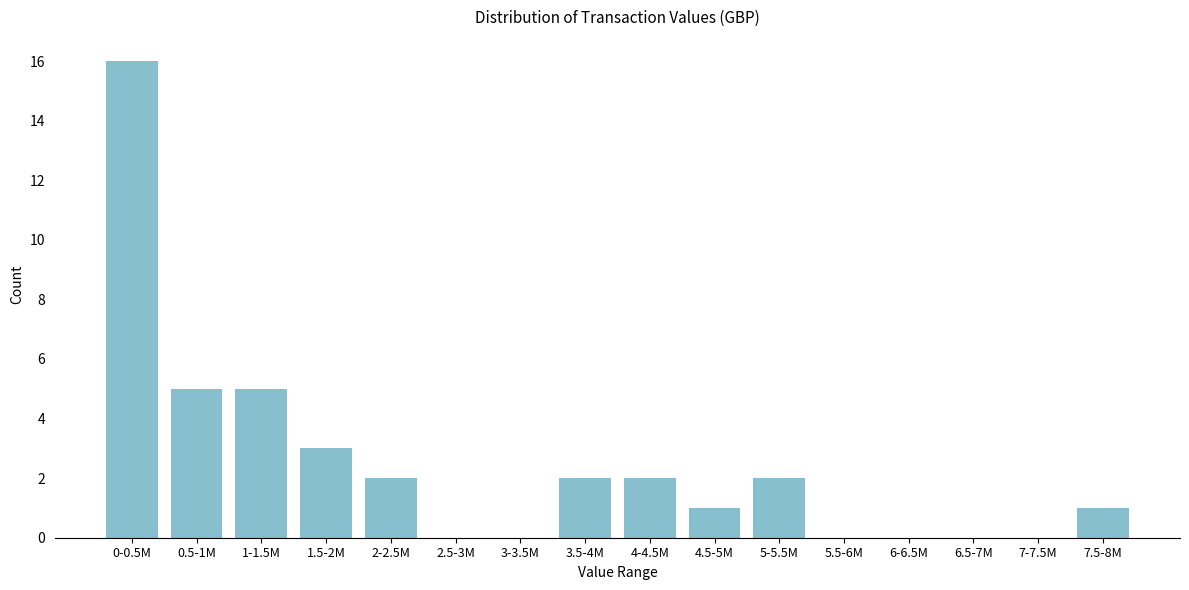

Reading left to right, what are all the values shown in this chart?

0-0.5M=16	0.5-1M=5	1-1.5M=5	1.5-2M=3	2-2.5M=2	2.5-3M=0	3-3.5M=0	3.5-4M=2	4-4.5M=2	4.5-5M=1	5-5.5M=2	5.5-6M=0	6-6.5M=0	6.5-7M=0	7-7.5M=0	7.5-8M=1